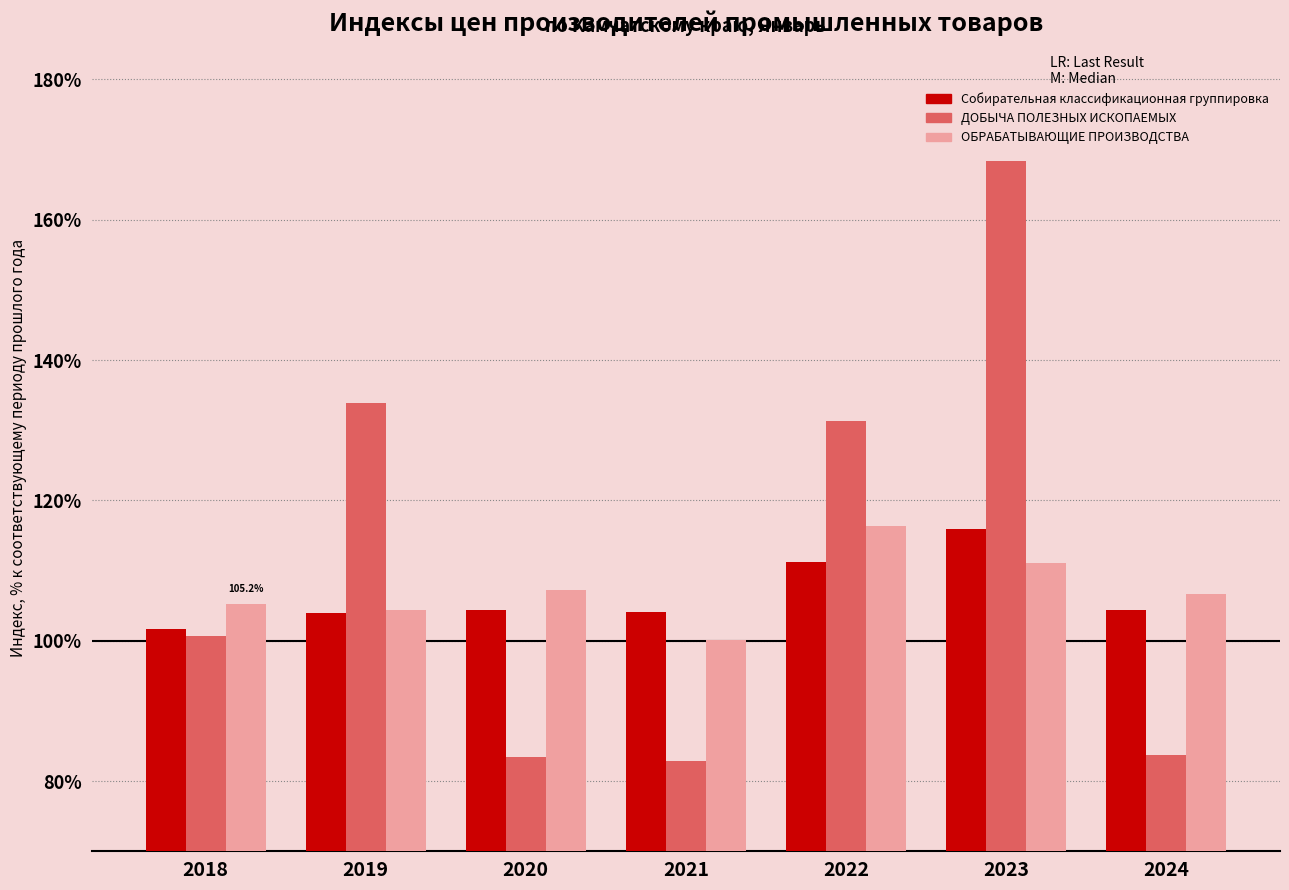

Which series has the largest total across all categories?

ДОБЫЧА ПОЛЕЗНЫХ ИСКОПАЕМЫХ